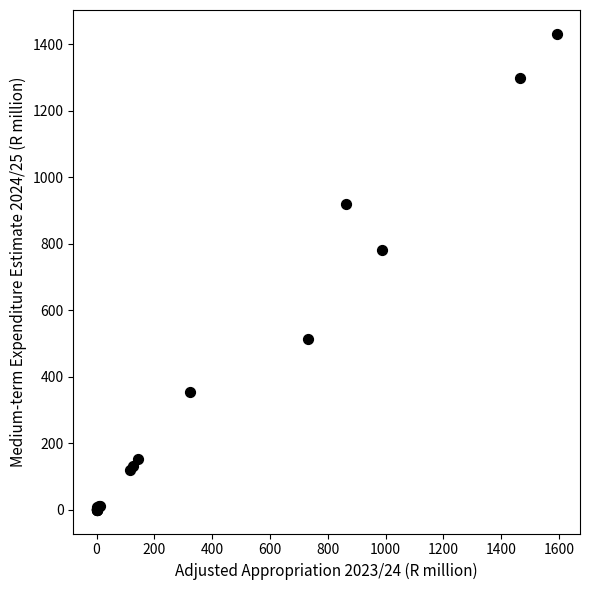

What Y value in the scatter plot is closest to 715?

781.4